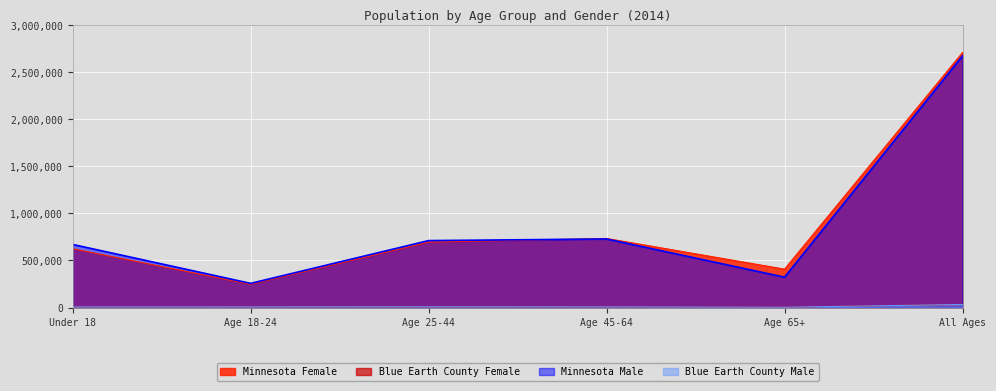

True or false: Blue Earth County Male and Minnesota Female intersect in this chart.

False